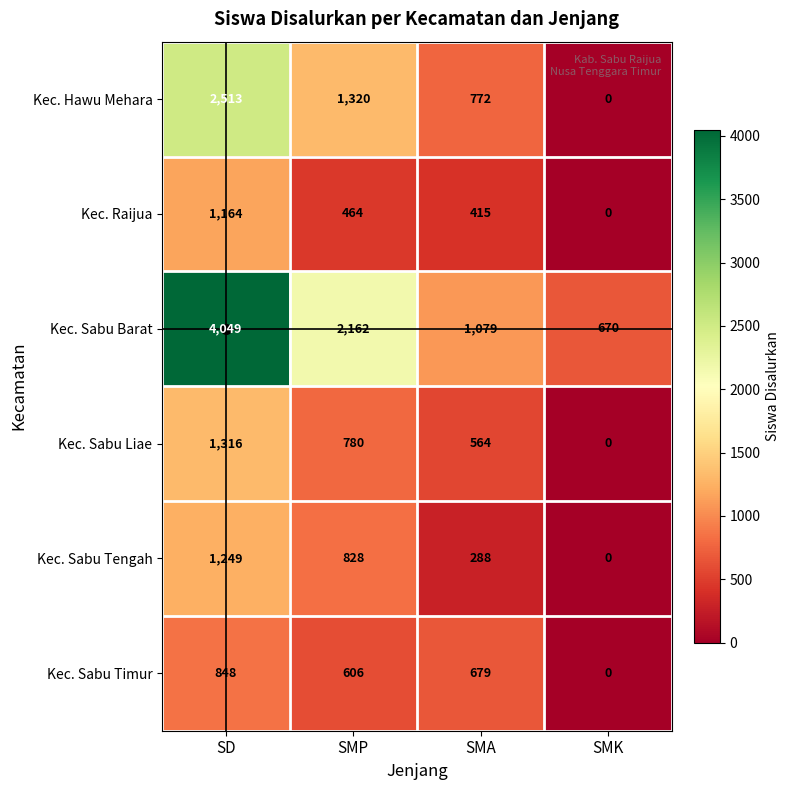

What is the difference between the Kec. Hawu Mehara values at SMK and SMA?

772